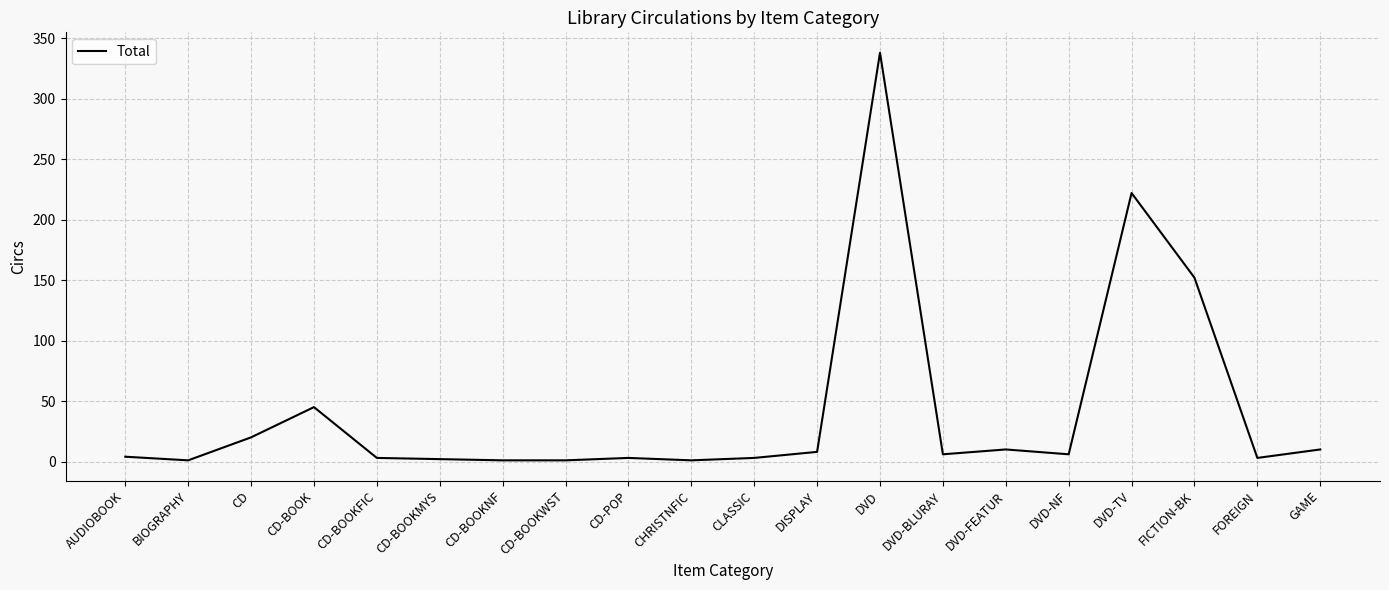

Is this an area chart (filled region under the line)?

No